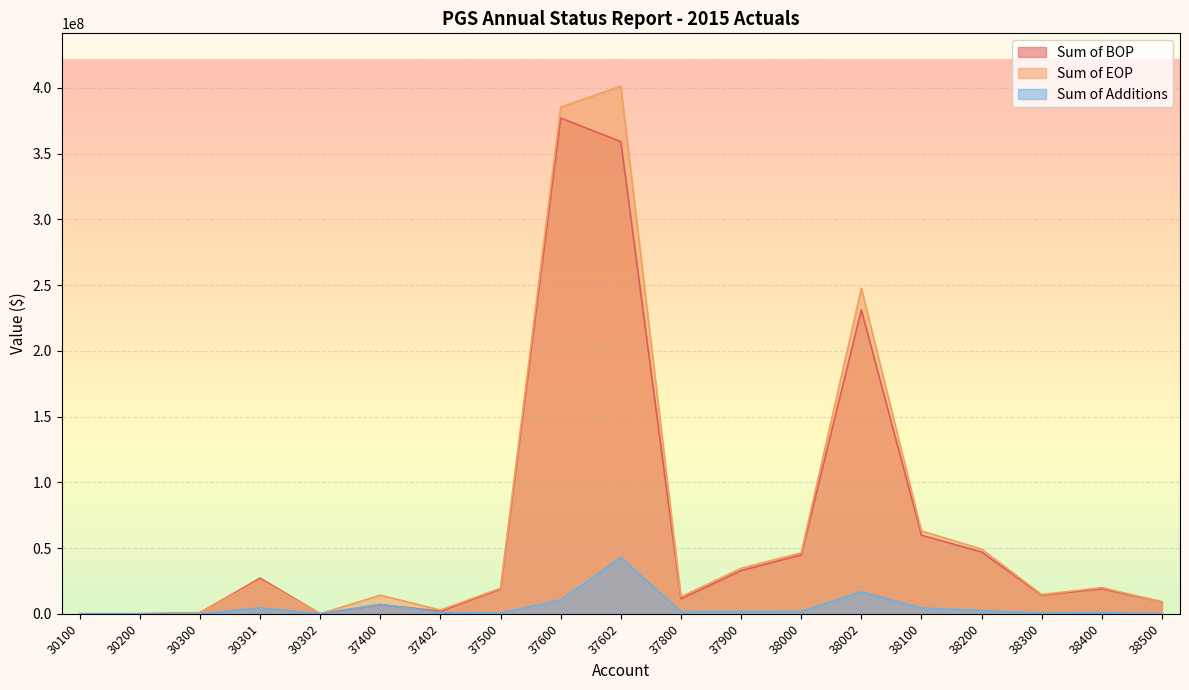

How many distinct data groups are displayed?

3